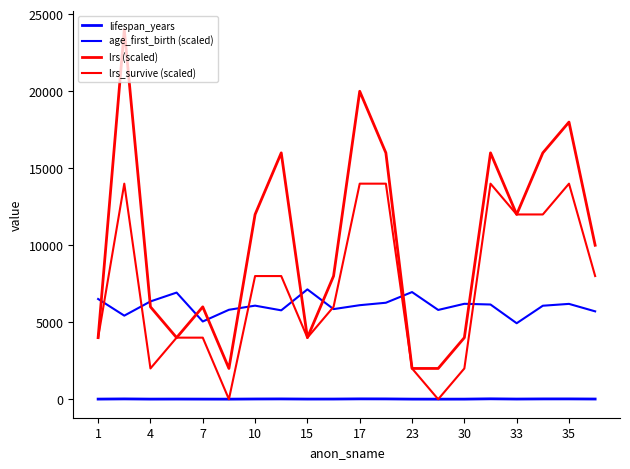

How many lines are shown in the chart?

4